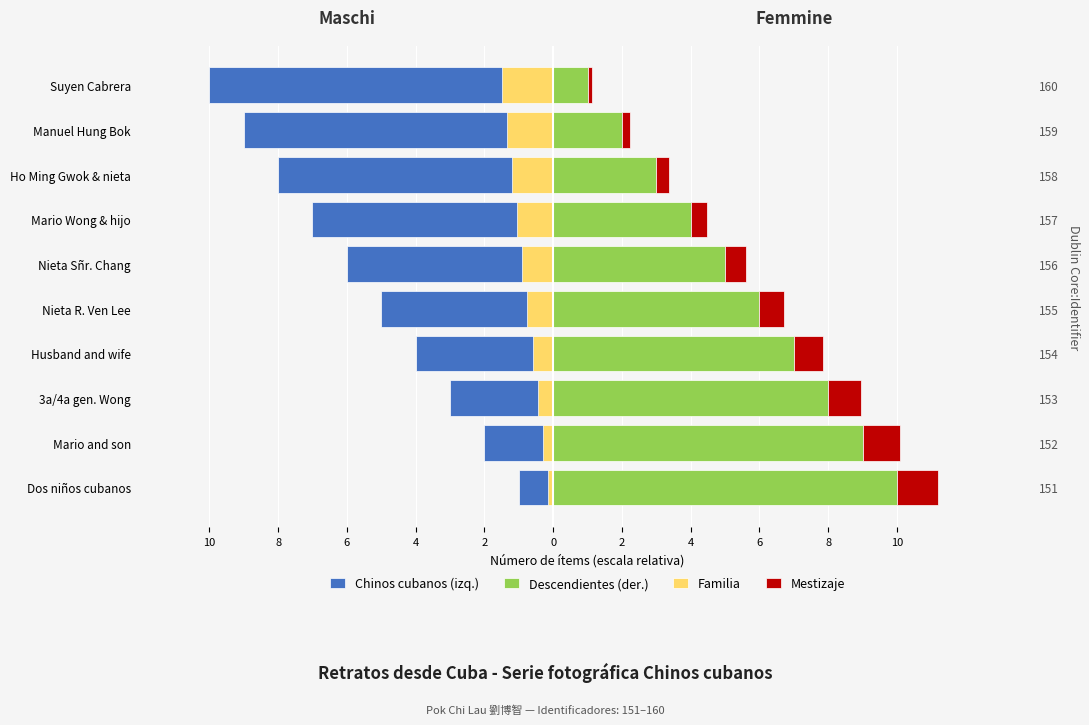

How many data points does each series have?

10